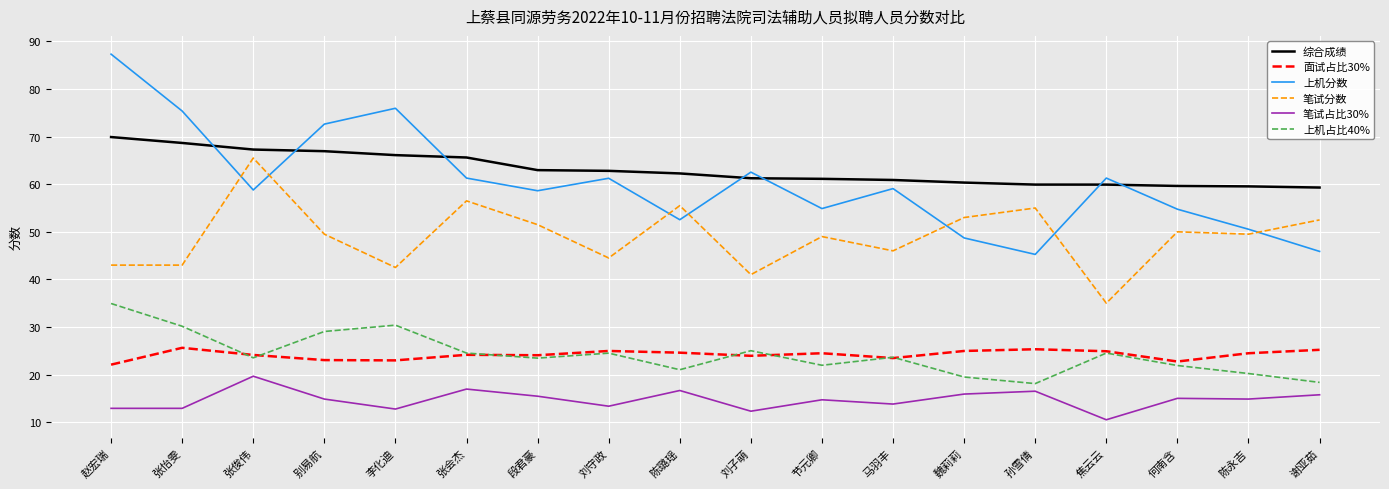

What is the smallest value displayed?

10.5